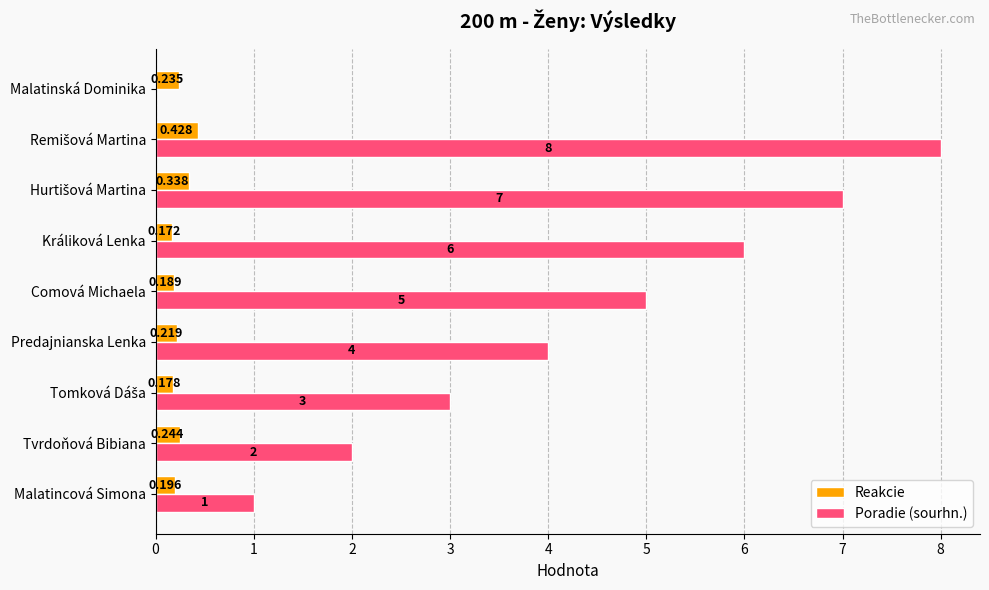

Where is Reakcie nearest to the value 0?

Králiková Lenka